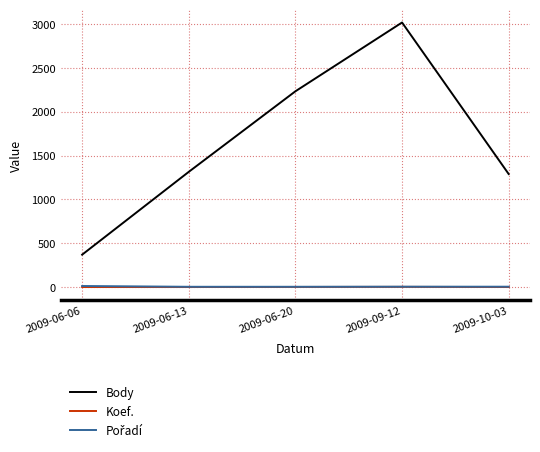

Between 2009-06-06 and 2009-10-03, which series saw the biggest shift?

Body